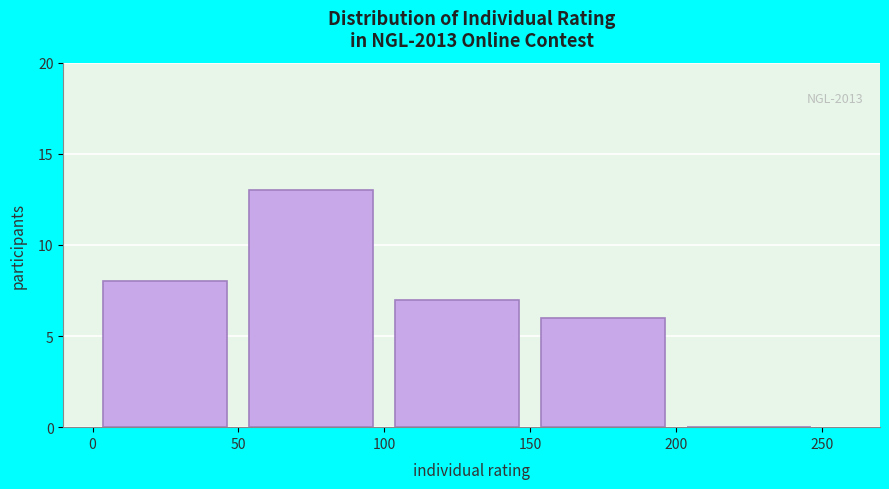

Over which range of the x-axis is the bar tallest?

50 to 100